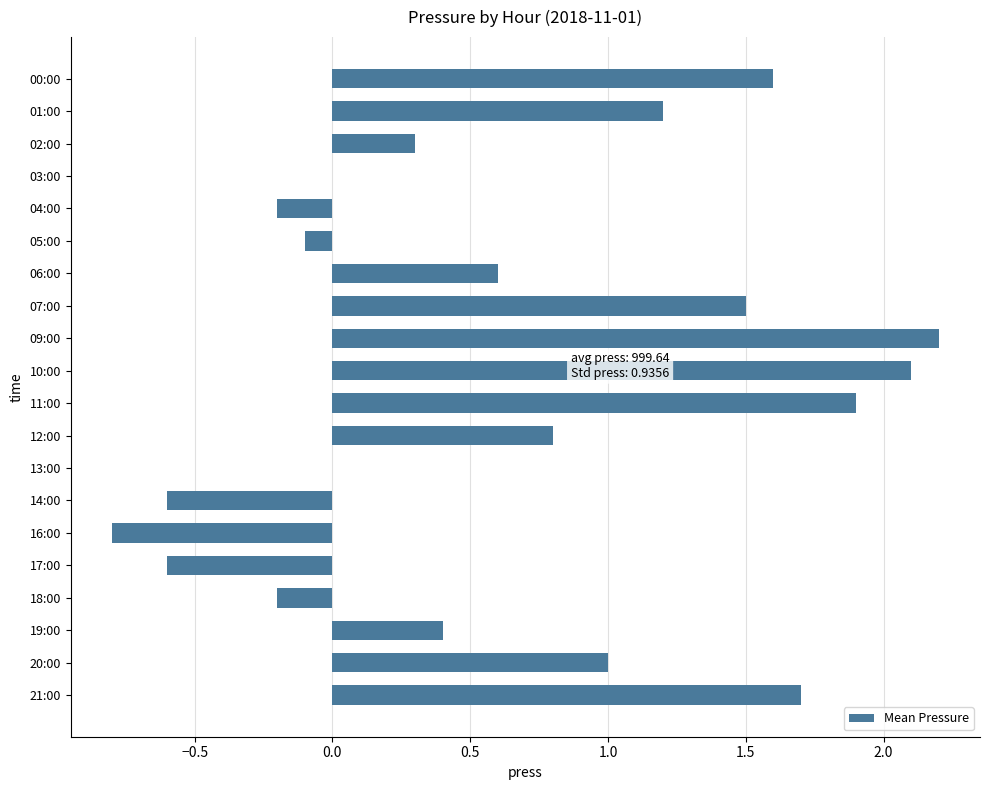

What is the greatest value displayed?

2.2